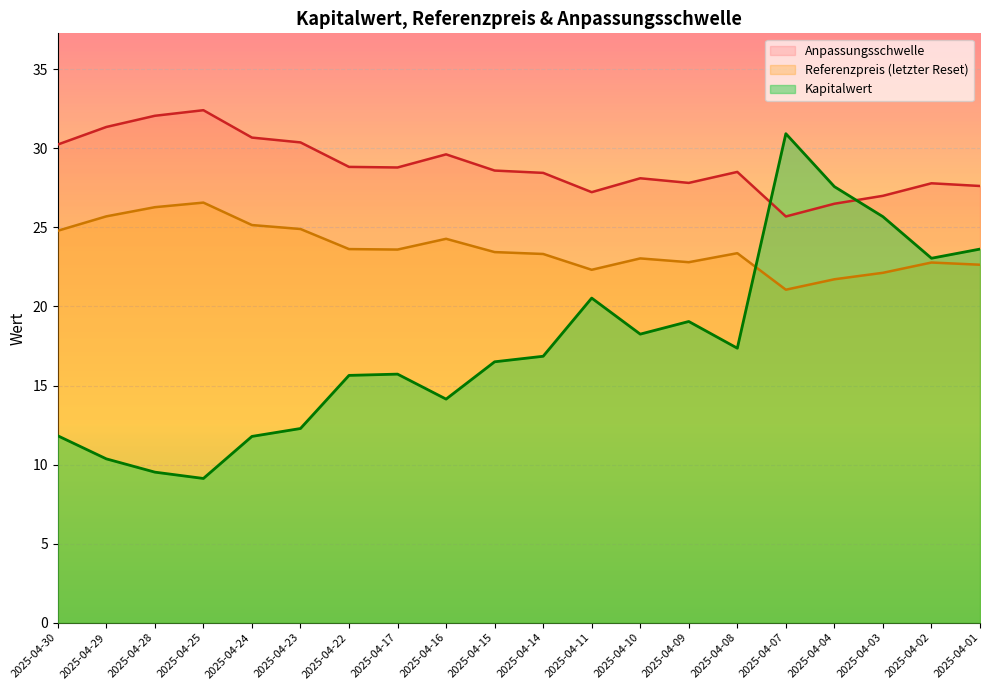

Reading left to right, extract all data points from this chart.

Kapitalwert: 11.8	10.4	9.5	9.1	11.8	12.3	15.6	15.7	14.1	16.5	16.9	20.5	18.2	19.1	17.4	30.9	27.6	25.7	23.1	23.6
Referenzpreis: 24.8	25.7	26.3	26.6	25.1	24.9	23.6	23.6	24.3	23.4	23.3	22.3	23.0	22.8	23.4	21.1	21.7	22.1	22.8	22.6
Anpassungsschwelle: 30.2	31.4	32.1	32.4	30.7	30.4	28.8	28.8	29.6	28.6	28.4	27.2	28.1	27.8	28.5	25.7	26.5	27.0	27.8	27.6